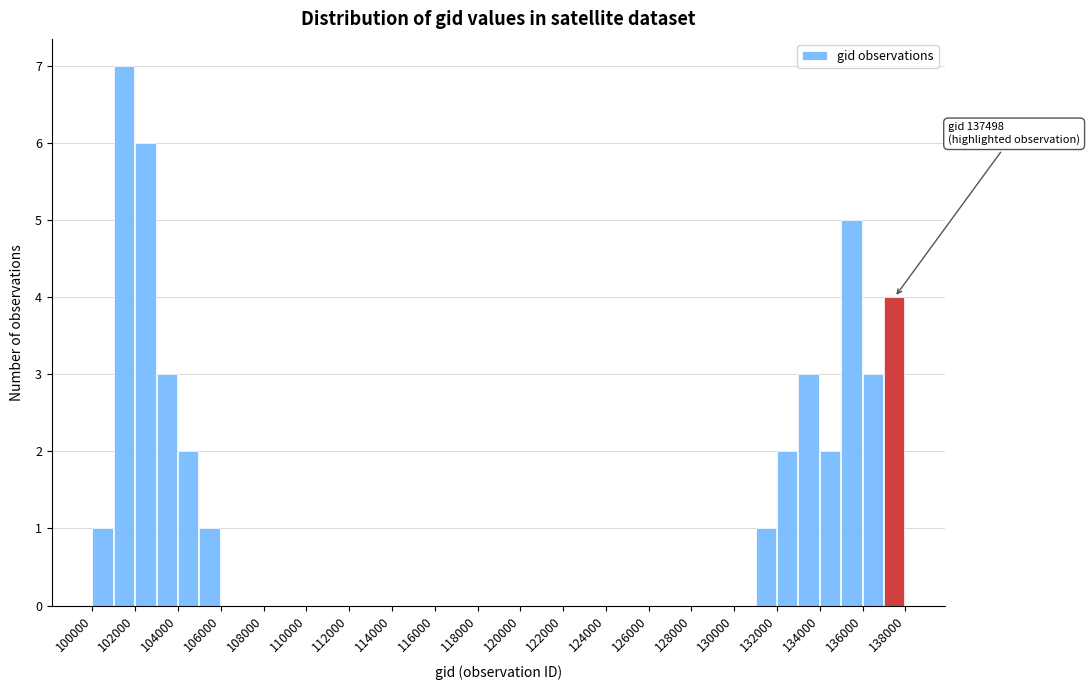

Over which range of the x-axis is the bar tallest?

101000 to 102000